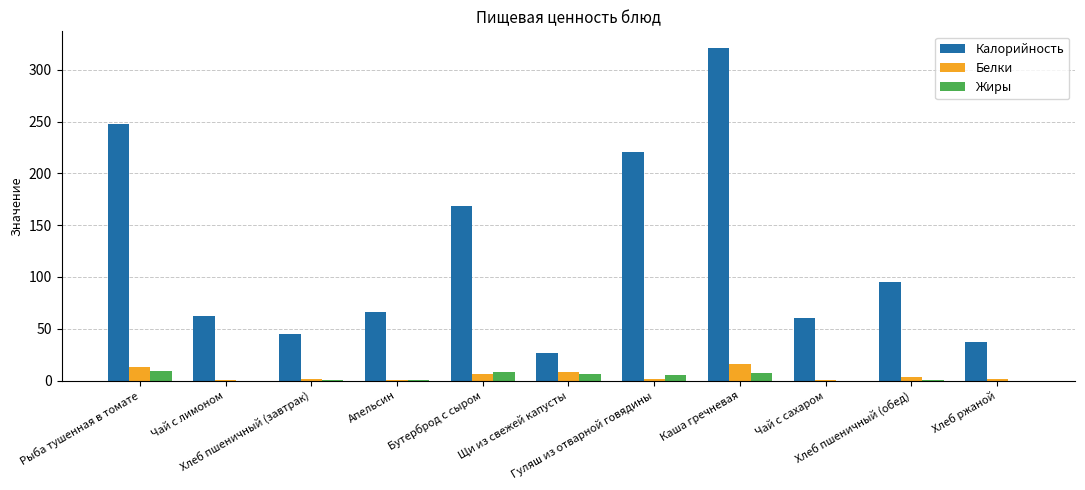

Which series changed the most between Чай с лимоном and Щи из свежей капусты?

Калорийность